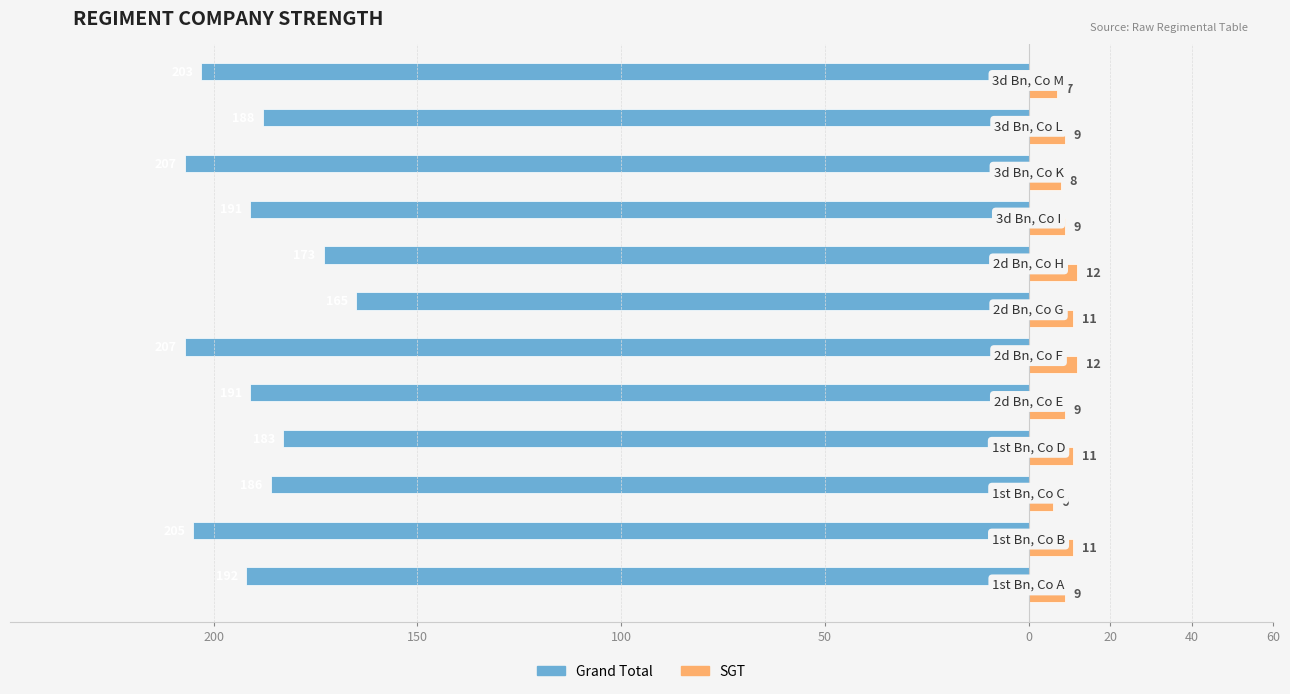

What are all the series names shown in the legend?

Grand Total, SGT